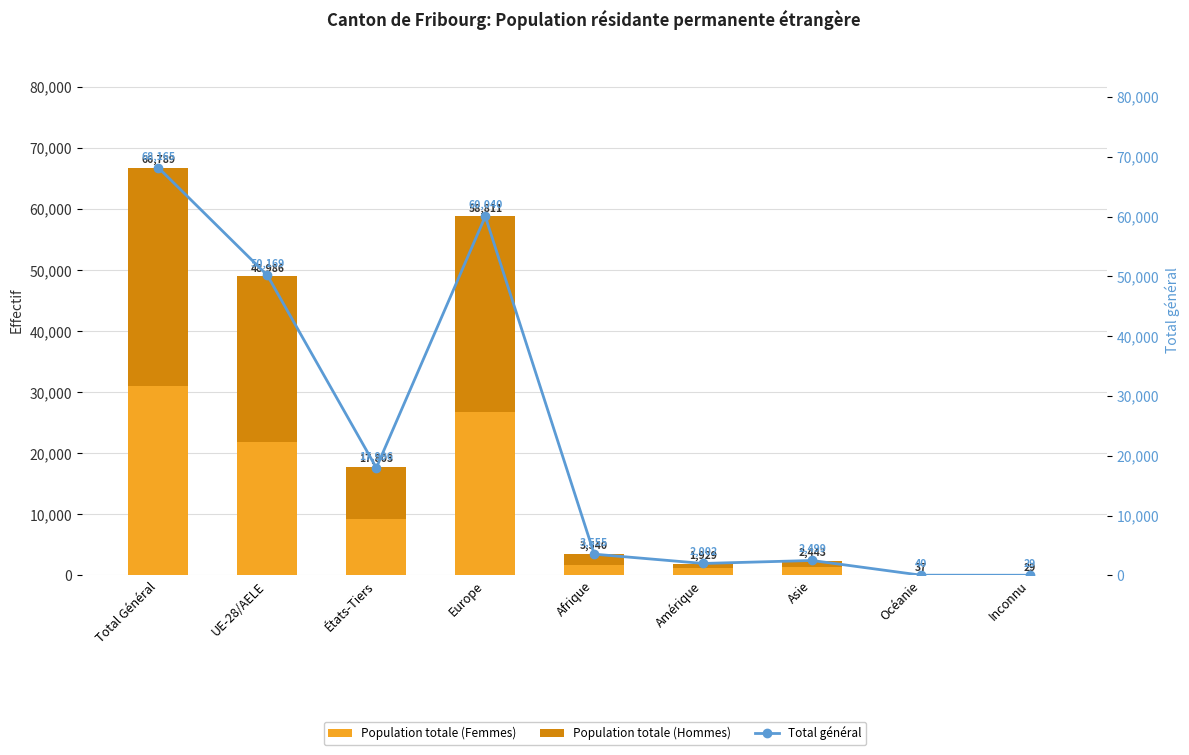

What is the sum of the Total général values at Total Général and États-Tiers?

86161